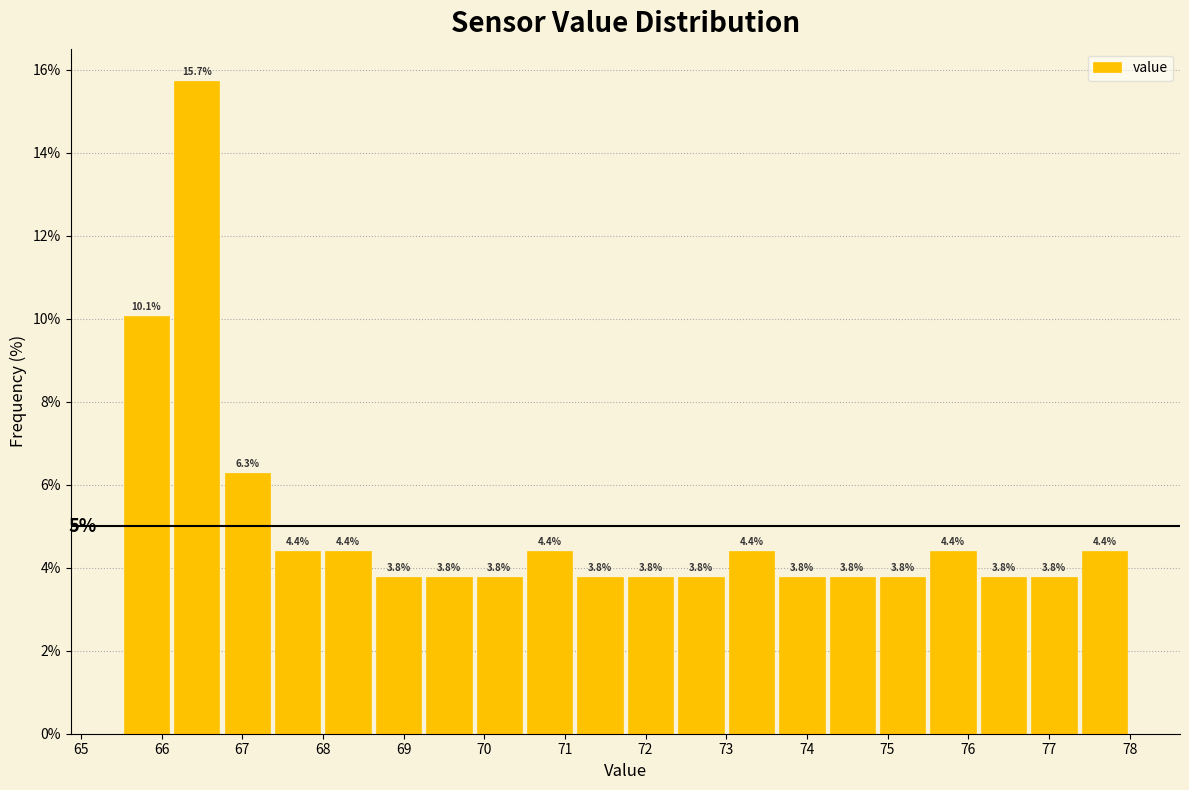

How tall is the bar that spans 69.3 to 69.9 on the x-axis? The bar edges are not printed on the chart, so give them approximately, as read against the axis.

3.8